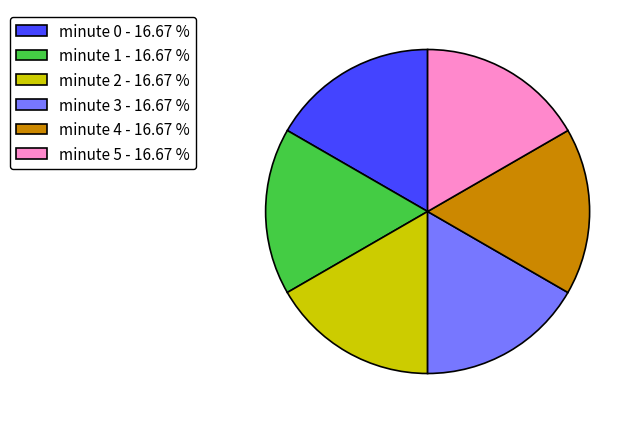

Is minute 5 the majority of the pie?

No